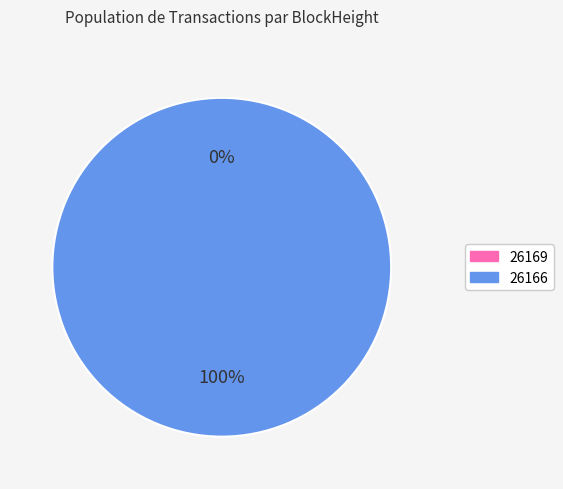

Rank the categories by value from lowest to highest.

26169, 26166